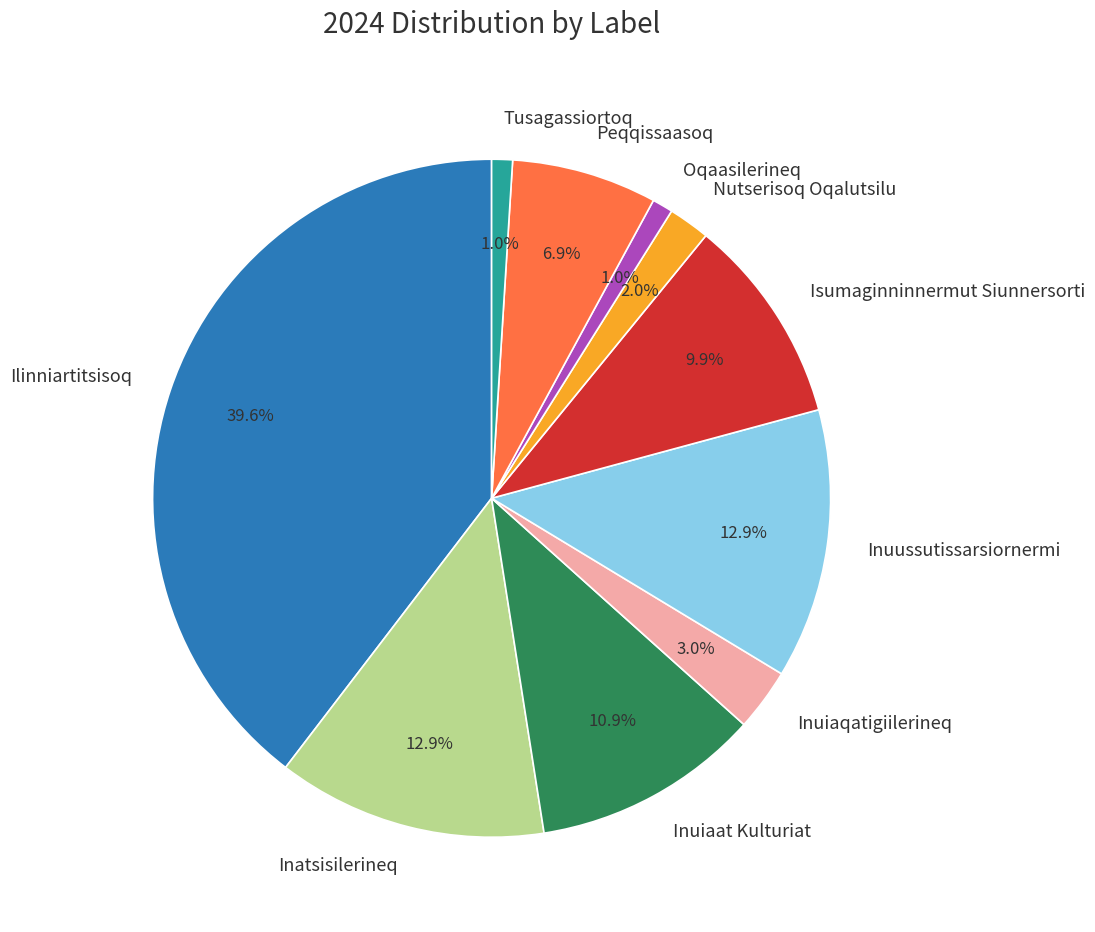

Which category has the biggest portion of the pie?

Ilinniartitsisoq